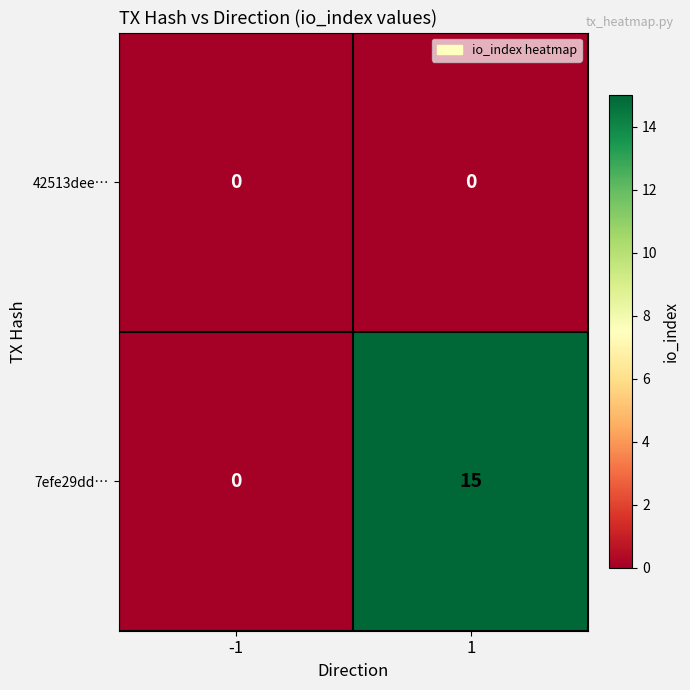

Which series has the largest total across all categories?

7efe29dd…